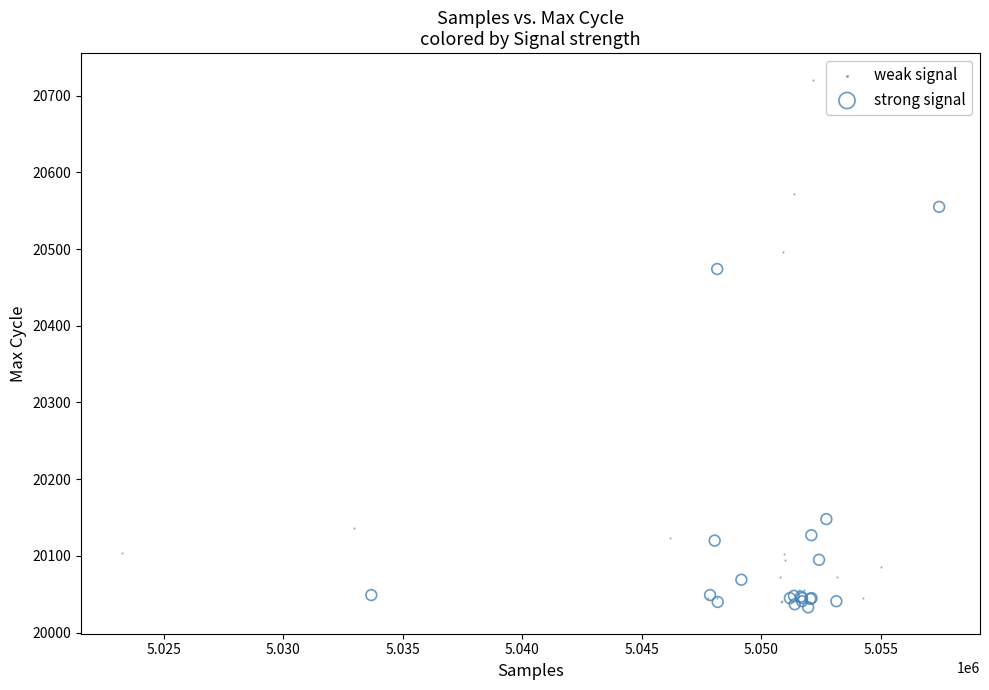

Which series has the largest Y range (max minus min)?

weak signal